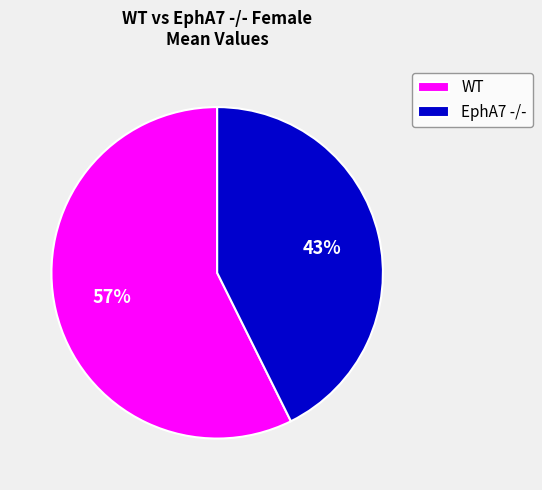

To the nearest percent, what is the average slice percentage?

50%